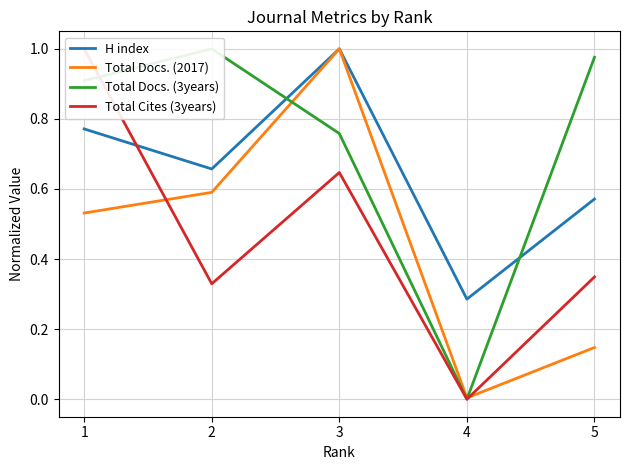

Which label corresponds to the largest value in the chart?

3